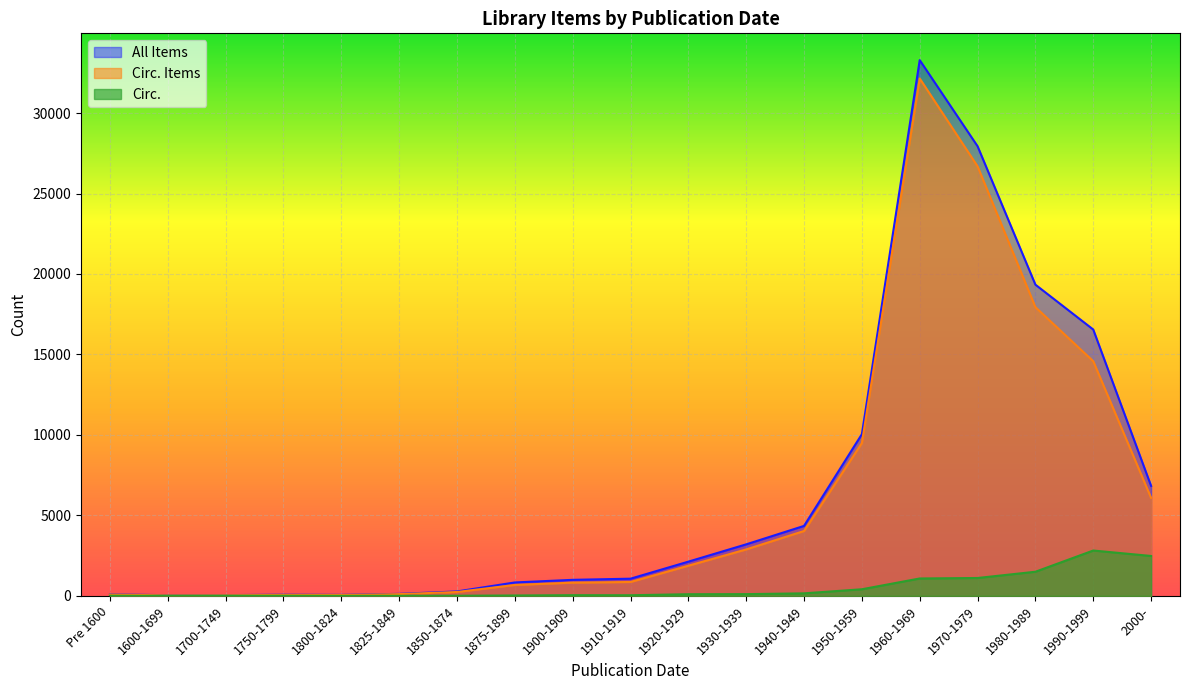

What are all the series names shown in the legend?

All Items, Circ. Items, Circ.